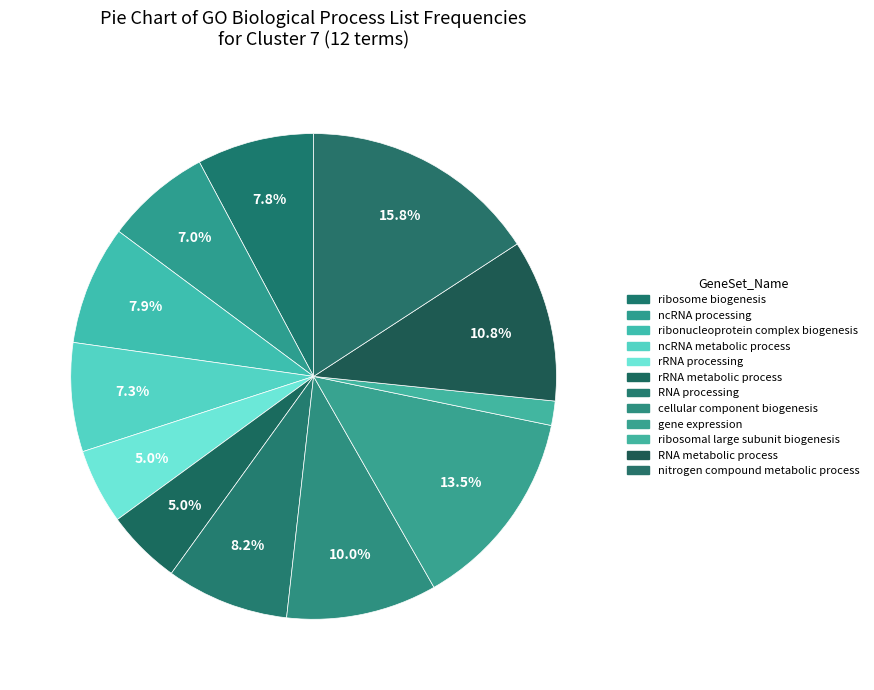

Which category has the biggest portion of the pie?

nitrogen compound metabolic process